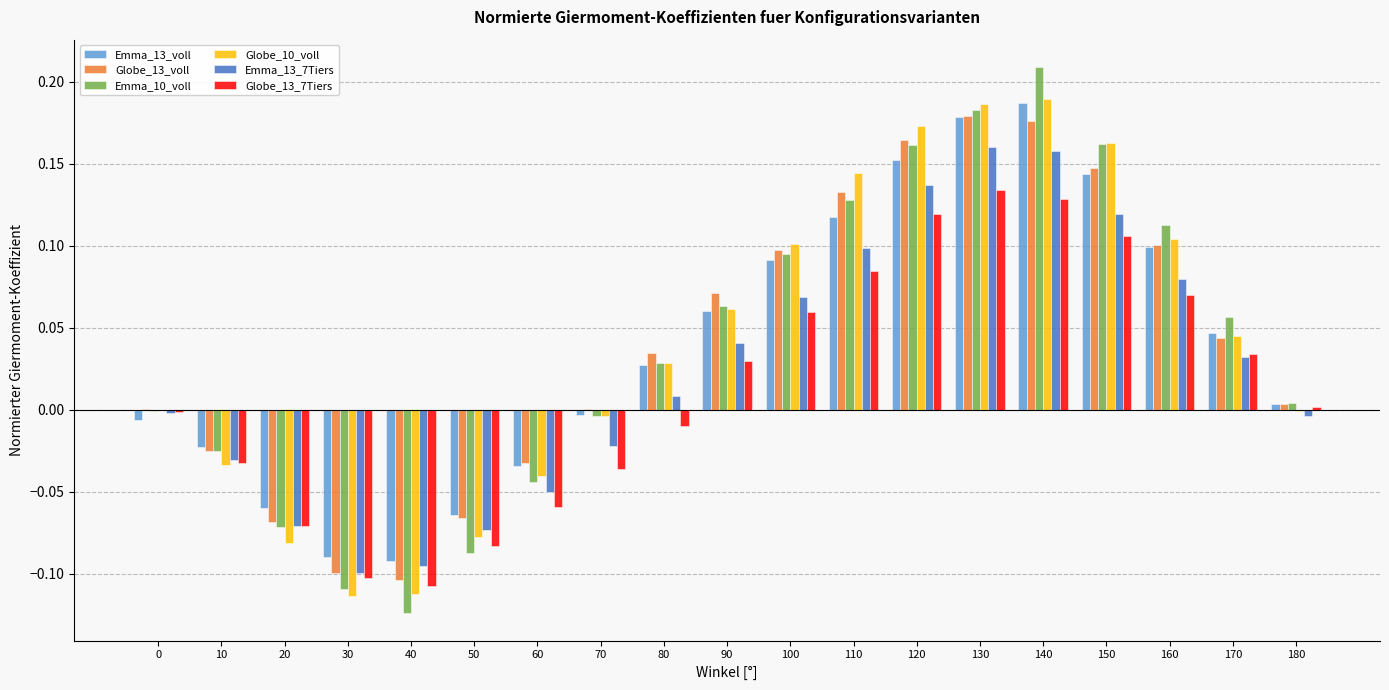

How many data points does each series have?

19